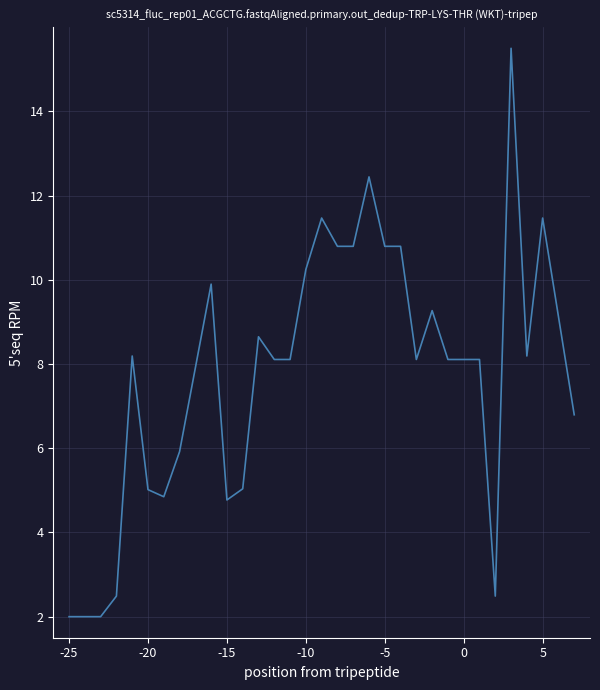

What is the maximum value shown in the chart?

15.5